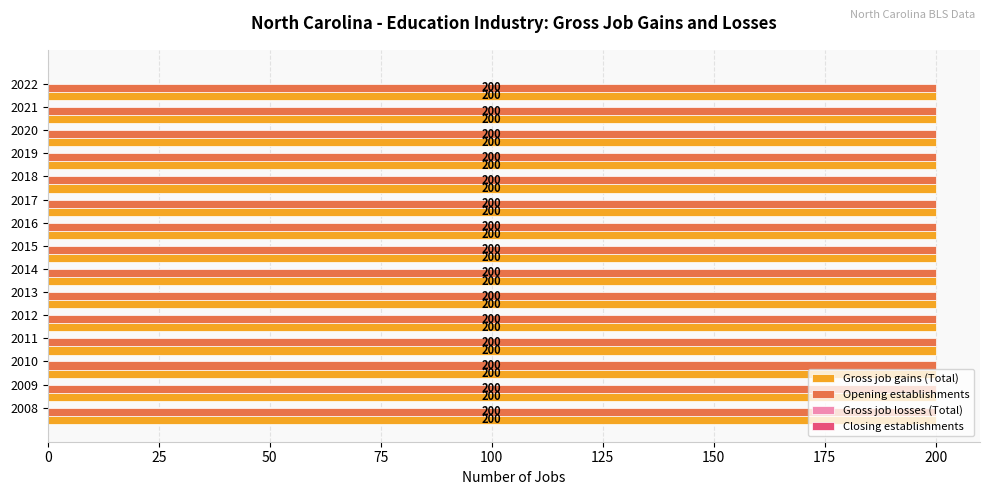

At which category is the sum across all series the highest?

2008